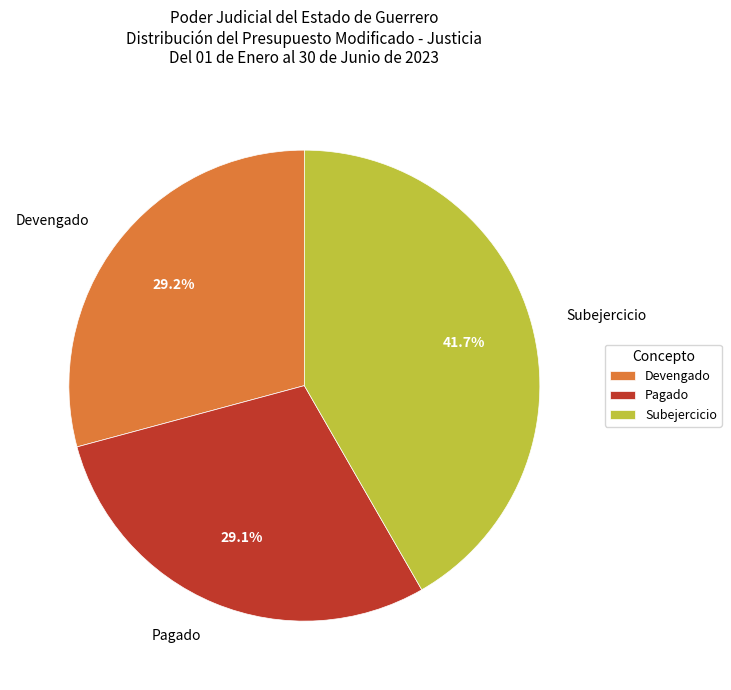

Between Subejercicio and Pagado, which is larger?

Subejercicio